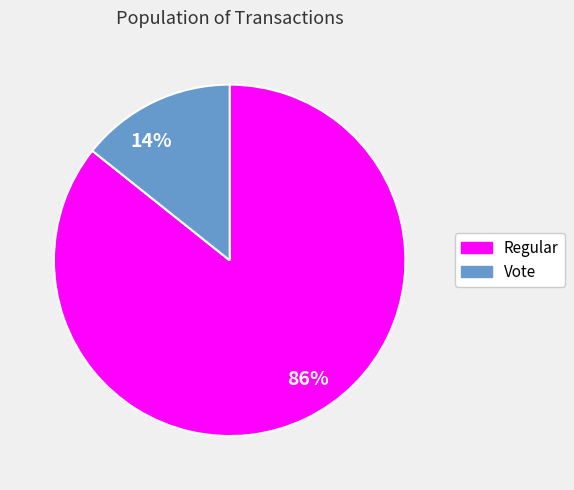

To the nearest percent, what is the average slice percentage?

50%